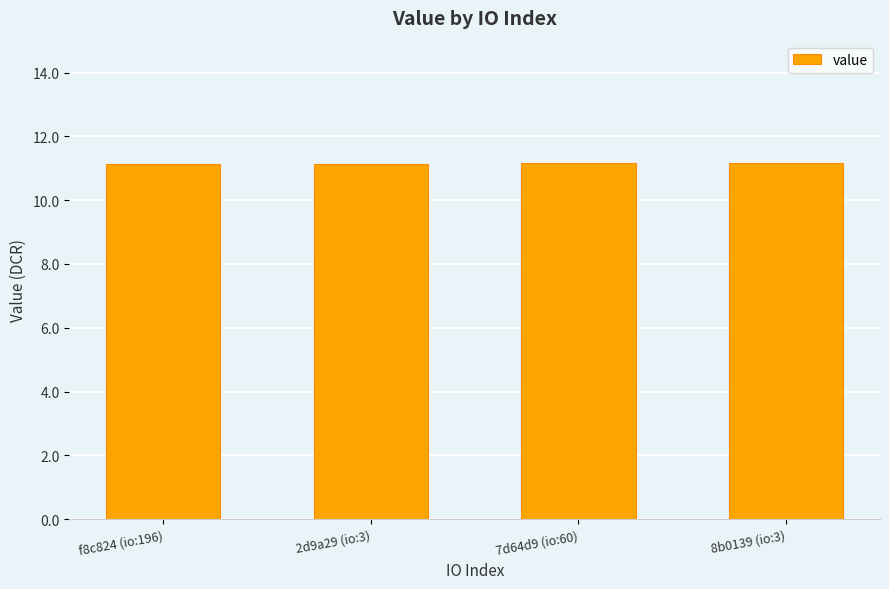

Count the number of data series in this chart.

1